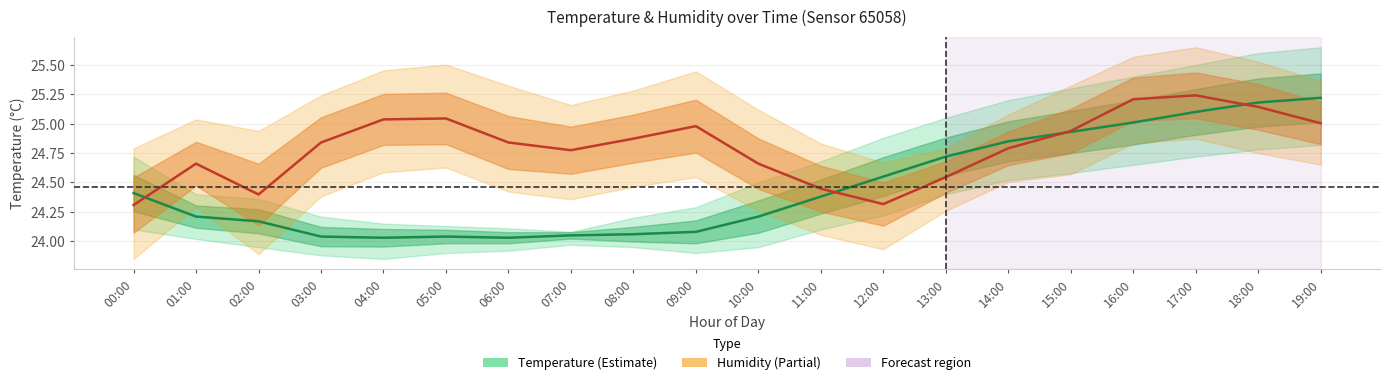

The value of Humidity (scaled) at 06:00 is 24.8. True or false?

True